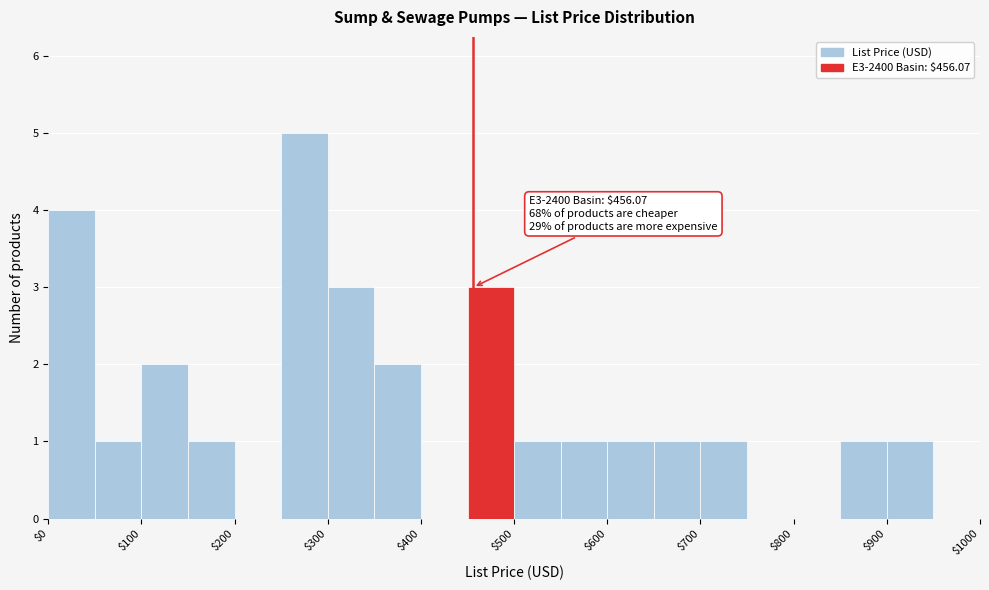

Over which range of the x-axis is the bar tallest?

250 to 300